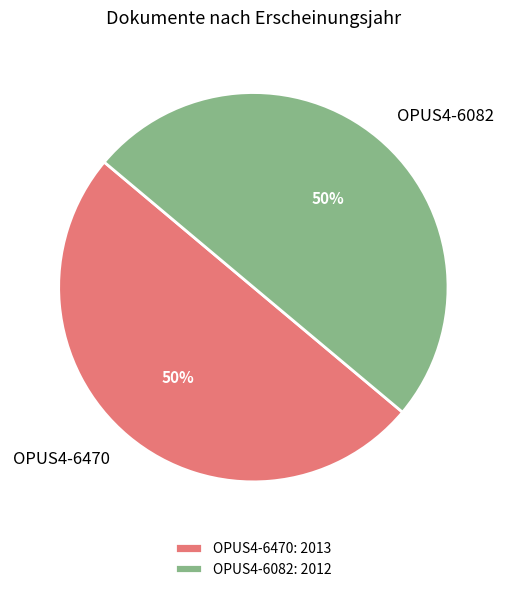

Do OPUS4-6082 and OPUS4-6470 together represent more than half of the pie?

Yes